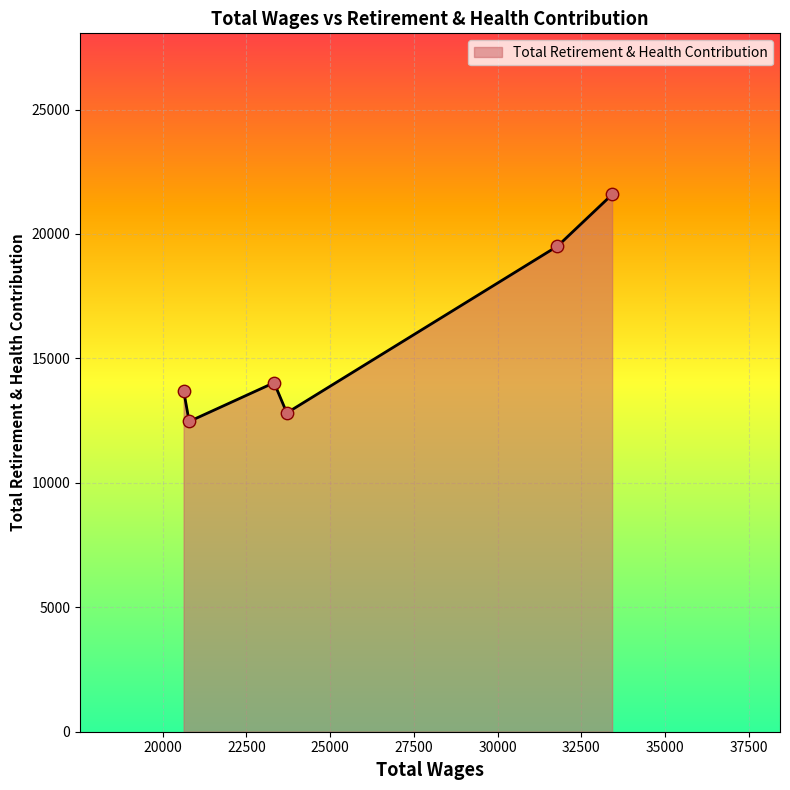

Which has a higher value, 33423.0 or 23328.0?

33423.0